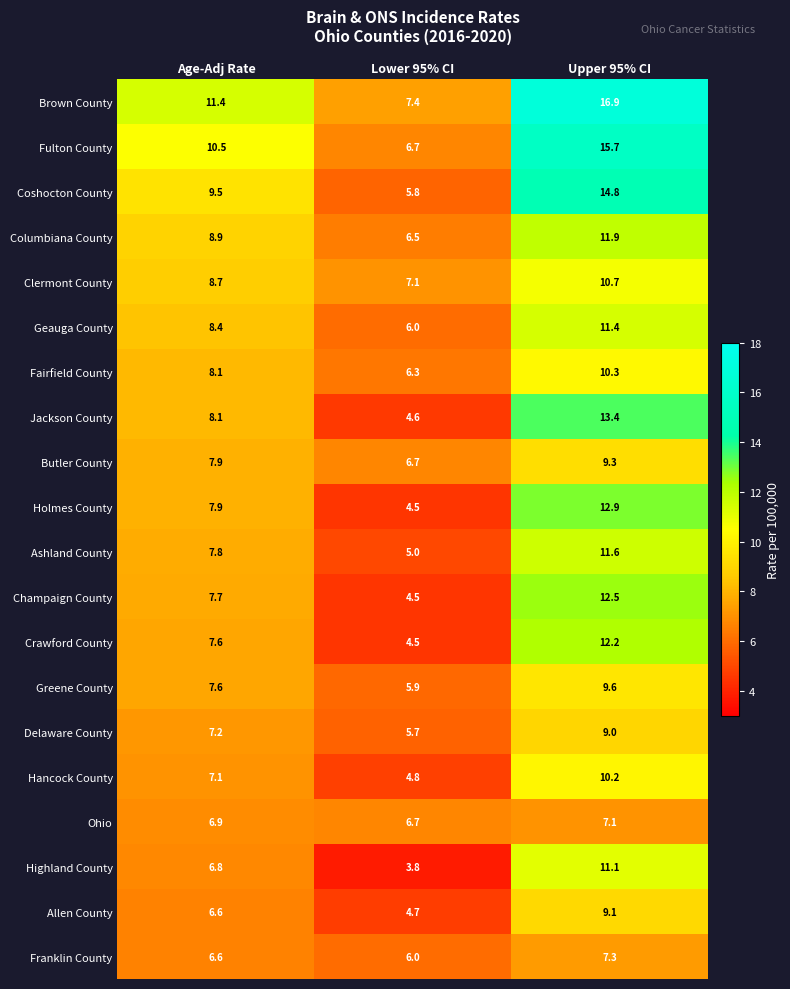

The value of Jackson County at Upper 95% CI is 22.1. True or false?

False